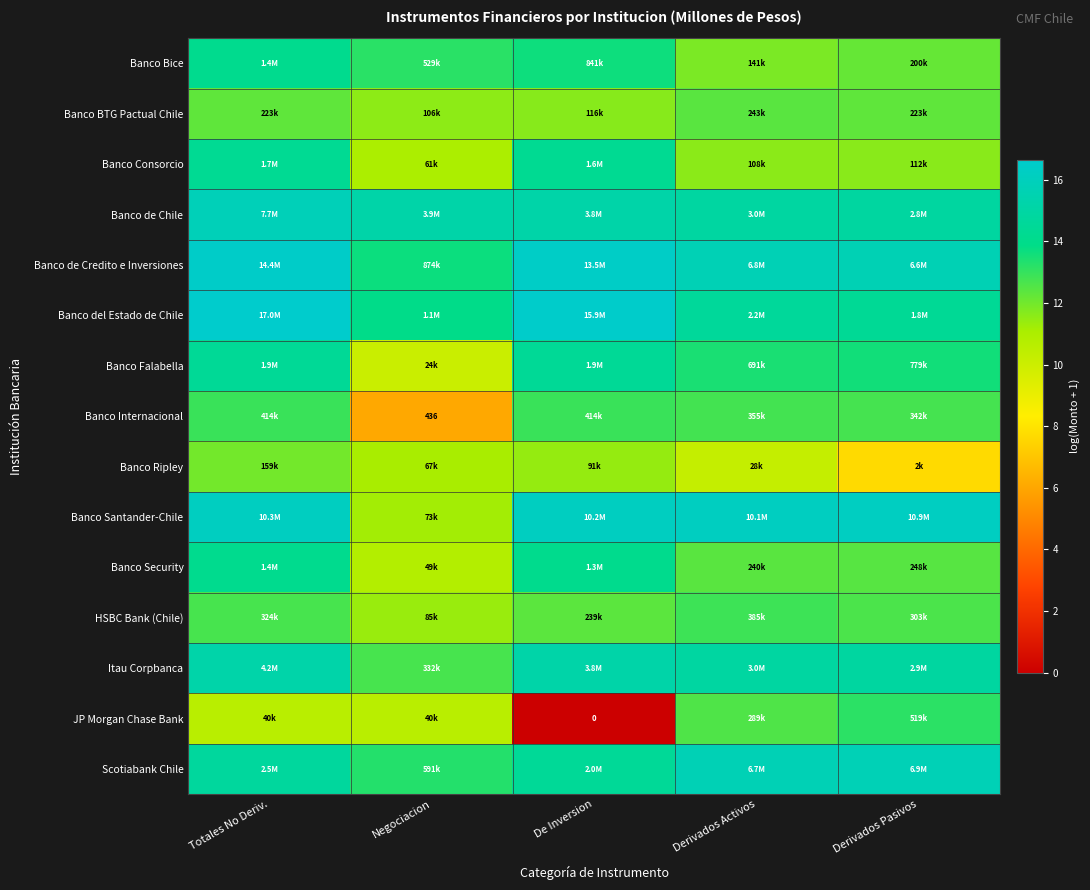

Is it true that Banco Ripley equals 19.5 at Negociacion?

False